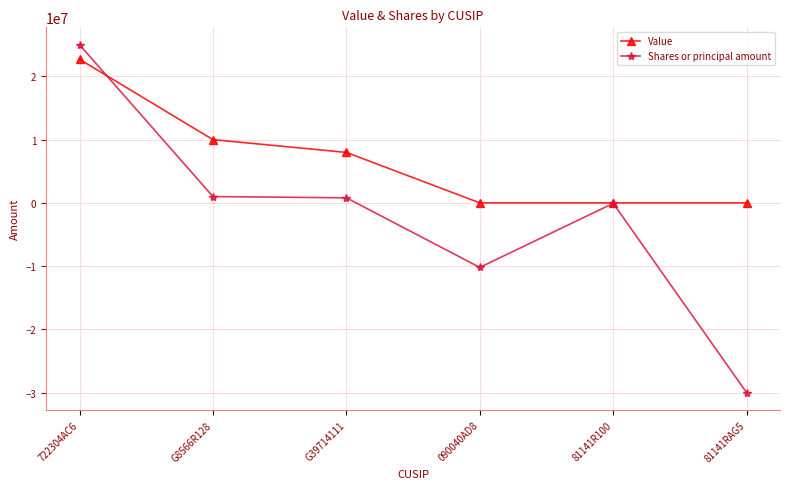

At G39714111, list the series in order from largest to smallest.

Value, Shares or principal amount